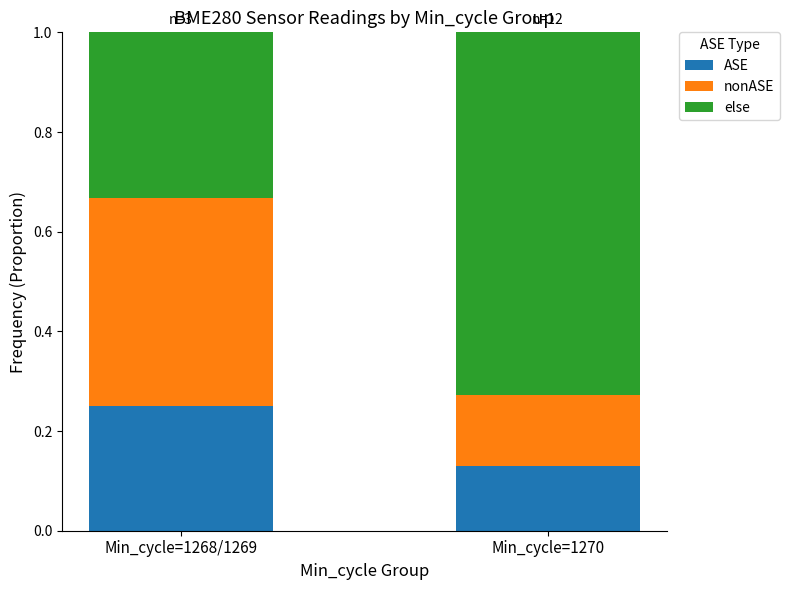

What are all the series names shown in the legend?

ASE, nonASE, else